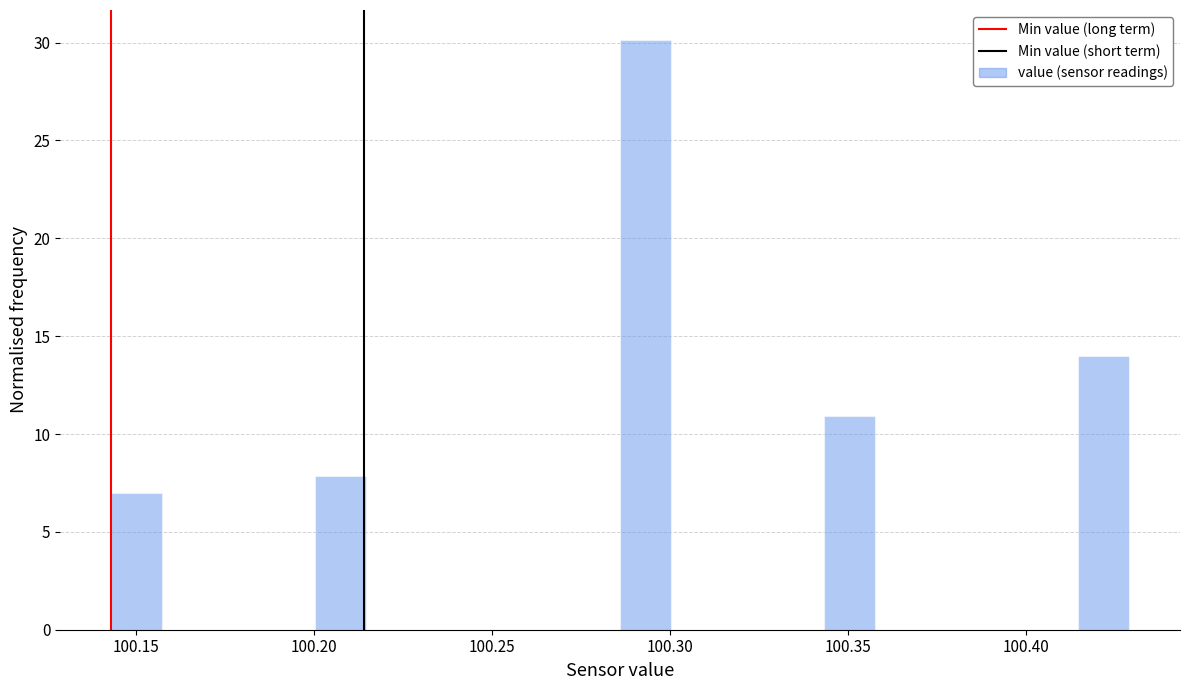

Around what value on the x-axis is the tallest bar? Give the approximate position of its centre, as read against the axis.

100.295